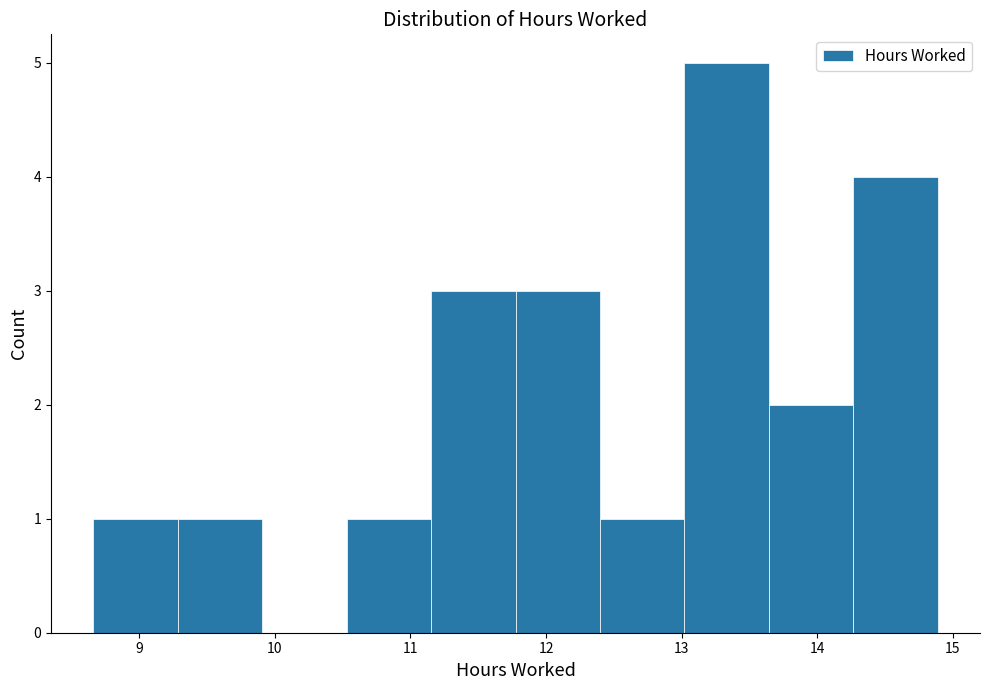

Reading left to right, list every bar in this chart as the range it spans on the x-axis followed by its height. Neither the bar edges nor the heights are printed on the chart, so give them approximately, as read against the axes.

8.7 to 9.3: 1
9.3 to 9.9: 1
9.9 to 10.5: 0
10.5 to 11.2: 1
11.2 to 11.8: 3
11.8 to 12.4: 3
12.4 to 13.0: 1
13.0 to 13.6: 5
13.6 to 14.3: 2
14.3 to 14.9: 4